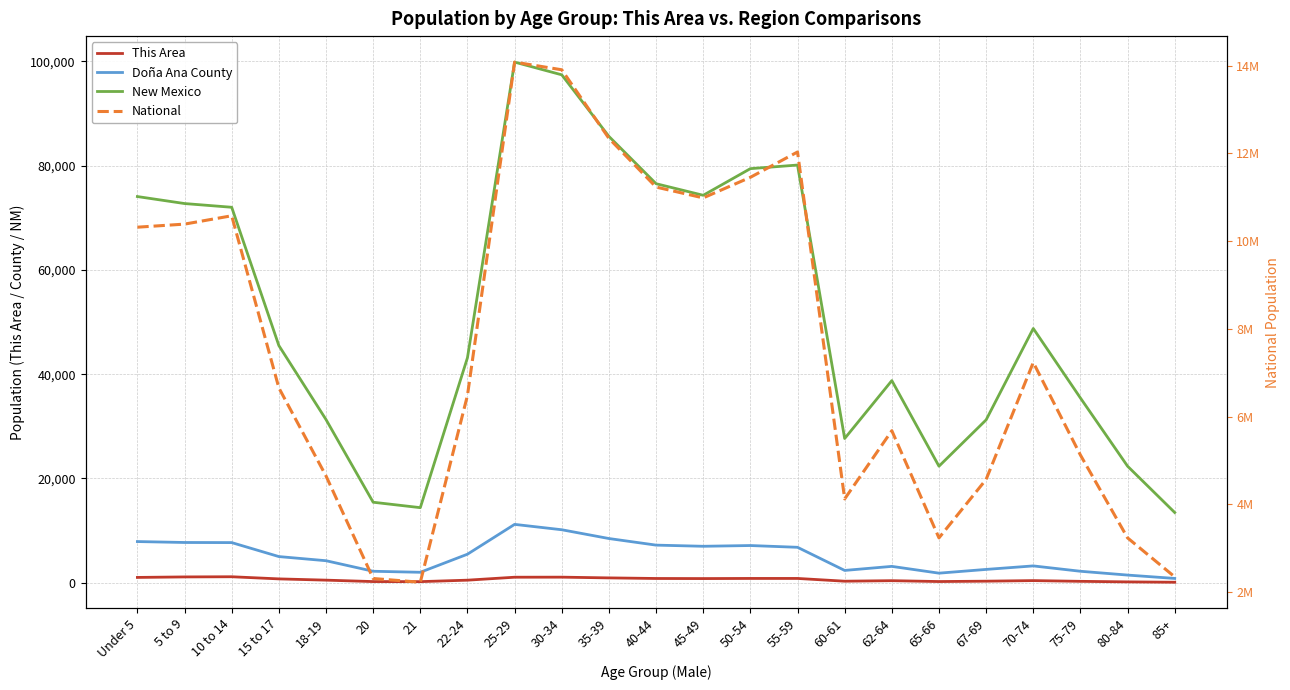

Which has a higher value, 22-24 or 20?

22-24